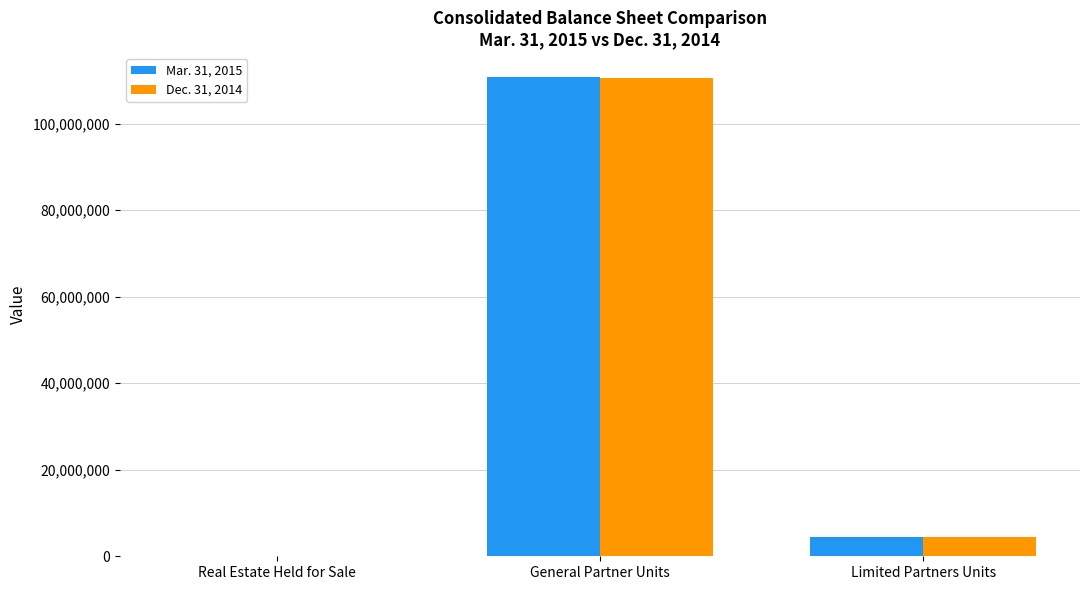

The Dec. 31, 2014 series shows 4374637 at Limited Partners Units. True or false?

True